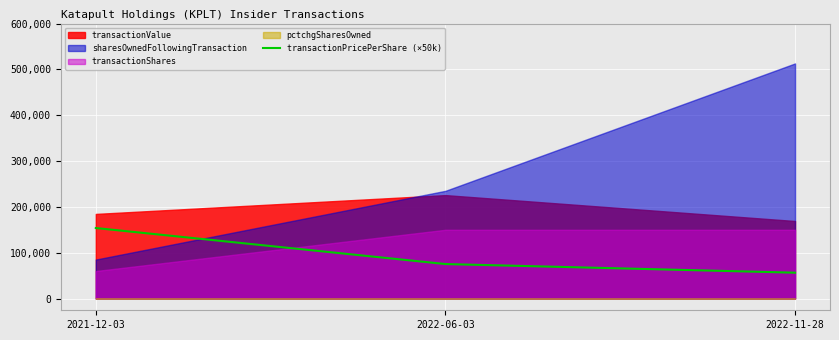

At which label is transactionPricePerShare (×50k) closest to 105101?

2022-06-03